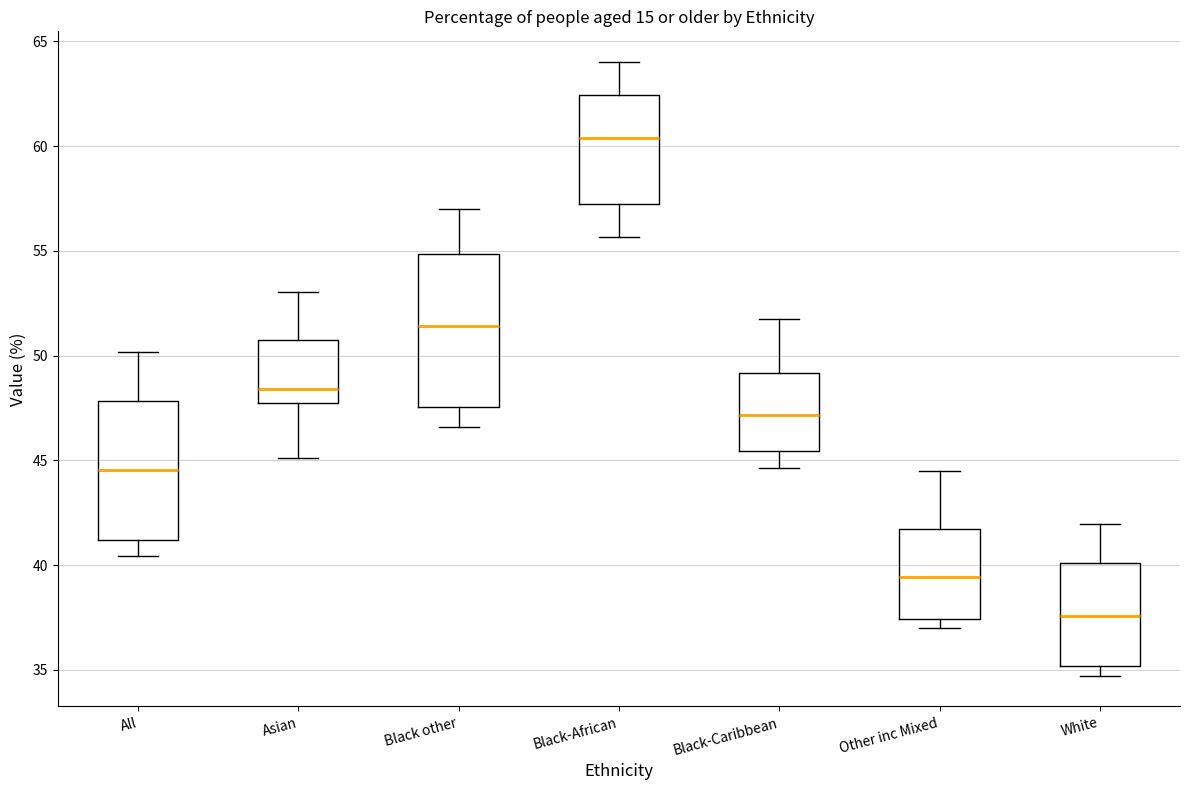

Reading left to right, transcribe this box plot: for each box, give where its median line is, the range the box spans, and where its two whiskers end, as read against the y-axis. The values are not printed on the chart, so give them approximately, as read against the axis.

All: median 44.5, box 41.0 to 48.0, whiskers 40.5 to 50.0
Asian: median 48.5, box 47.5 to 51.0, whiskers 45.0 to 53.0
Black other: median 51.5, box 47.5 to 55.0, whiskers 46.5 to 57.0
Black-African: median 60.5, box 57.0 to 62.5, whiskers 55.5 to 64.0
Black-Caribbean: median 47.0, box 45.5 to 49.0, whiskers 44.5 to 52.0
Other inc Mixed: median 39.5, box 37.5 to 41.5, whiskers 37.0 to 44.5
White: median 37.5, box 35.0 to 40.0, whiskers 34.5 to 42.0